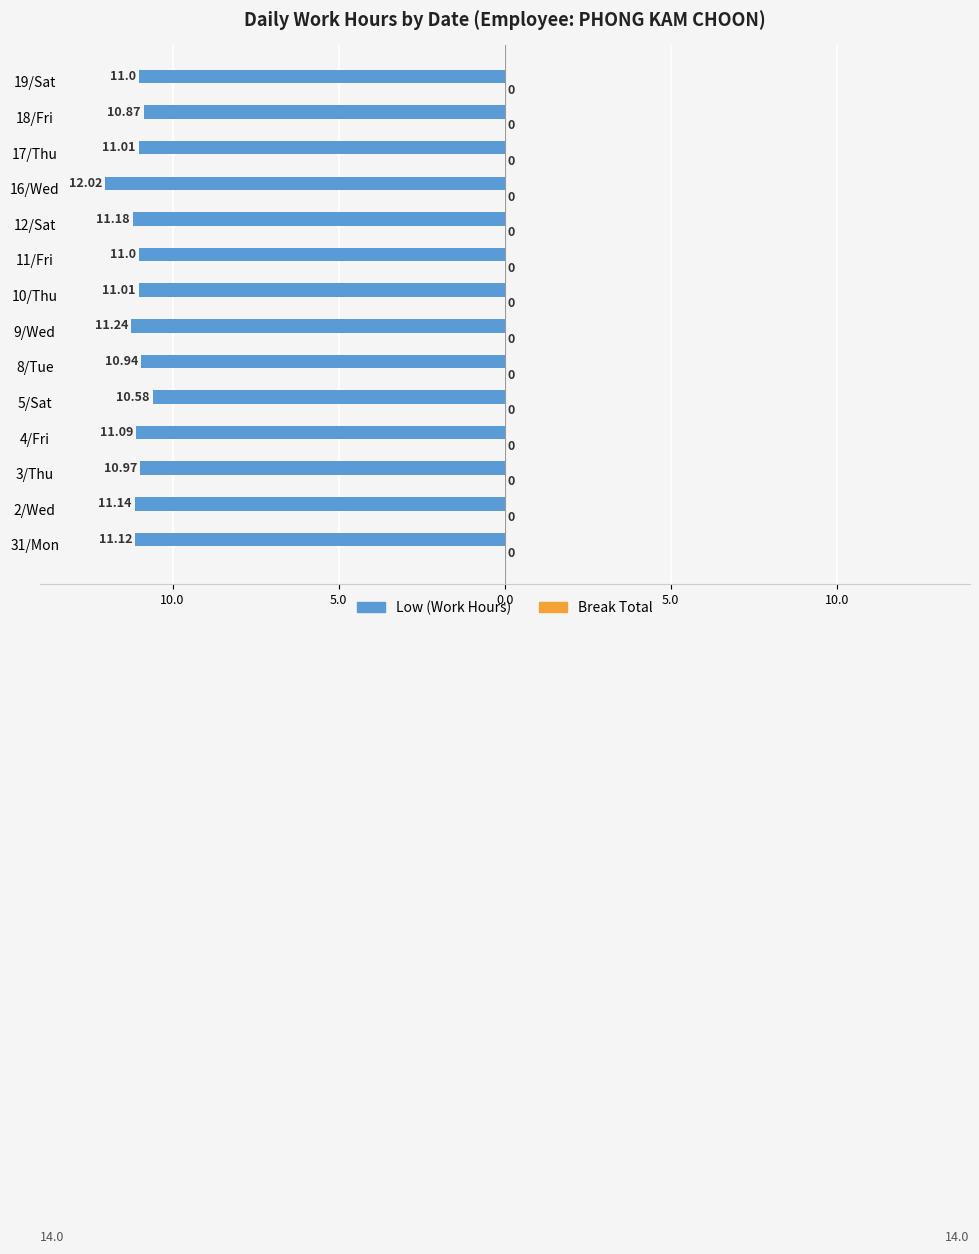

Are the bars horizontal?

Yes